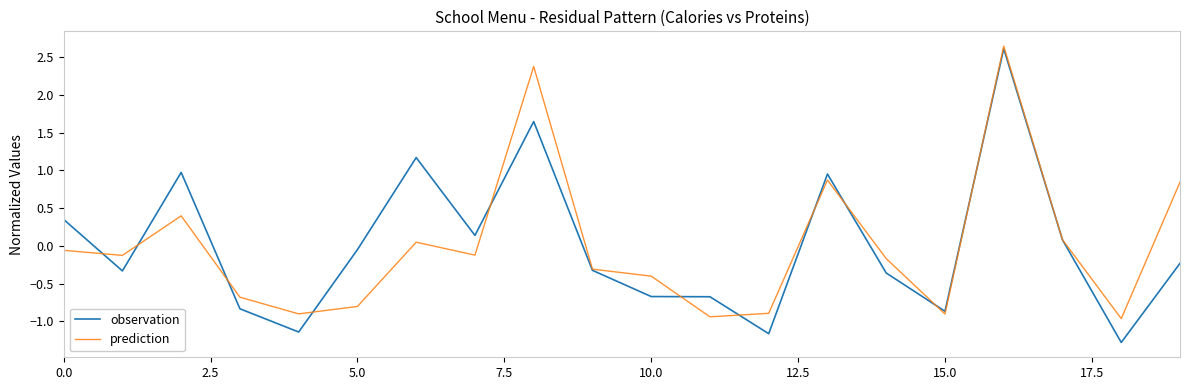

How many interior local peaks does the prediction series have?

5